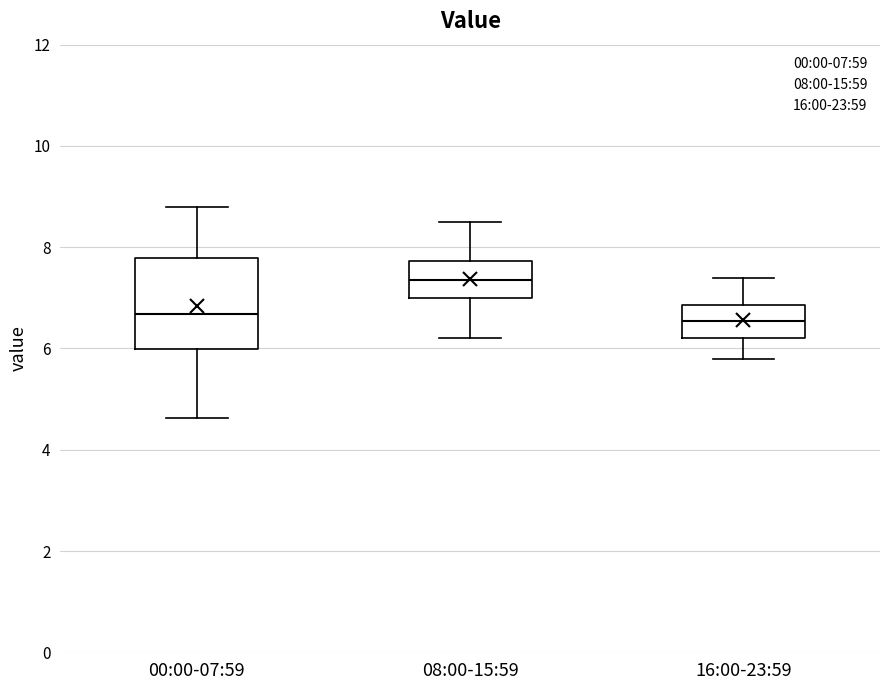

Reading left to right, transcribe this box plot: for each box, give where its median line is, the range the box spans, and where its two whiskers end, as read against the y-axis. The values are not printed on the chart, so give them approximately, as read against the axis.

00:00-07:59: median 6.6, box 6.0 to 7.8, whiskers 4.6 to 8.8
08:00-15:59: median 7.4, box 7.0 to 7.8, whiskers 6.2 to 8.6
16:00-23:59: median 6.6, box 6.2 to 6.8, whiskers 5.8 to 7.4